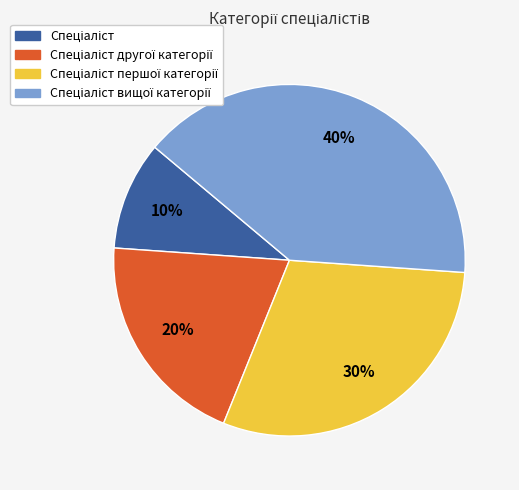

To the nearest percent, what is the difference between the largest and smallest slice percentages?

30%